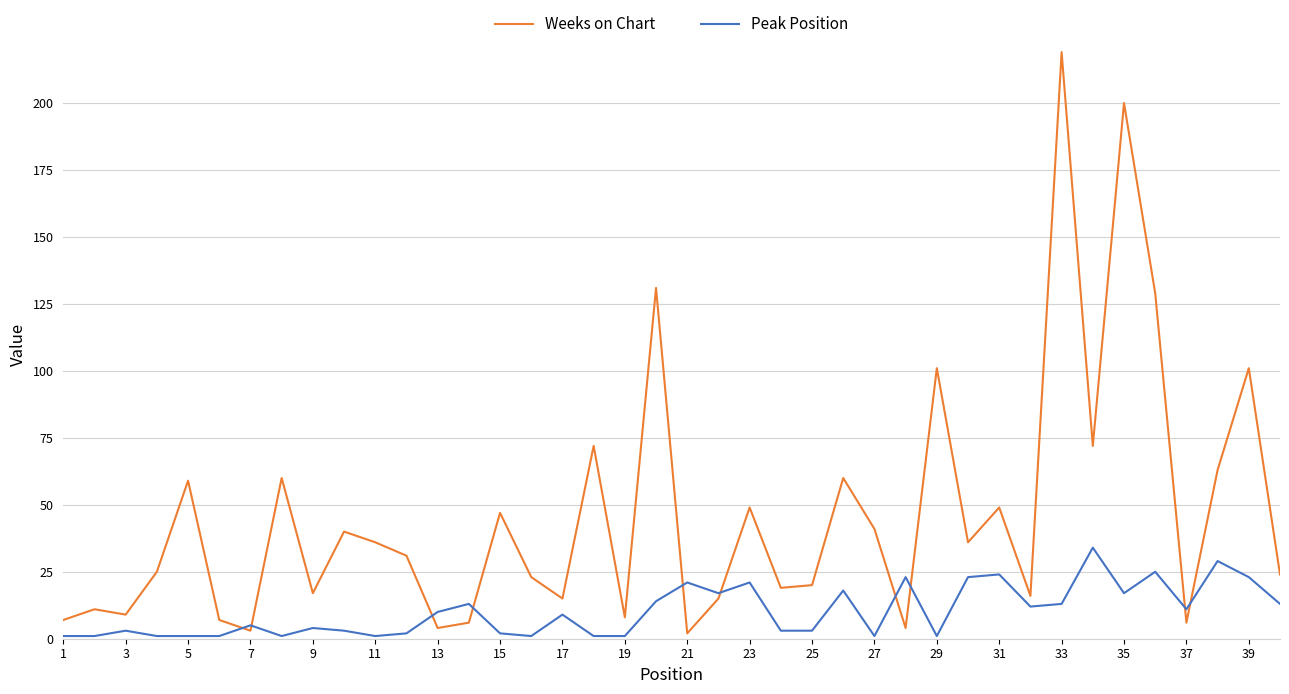

Which series has the largest range (max minus min)?

Weeks on Chart